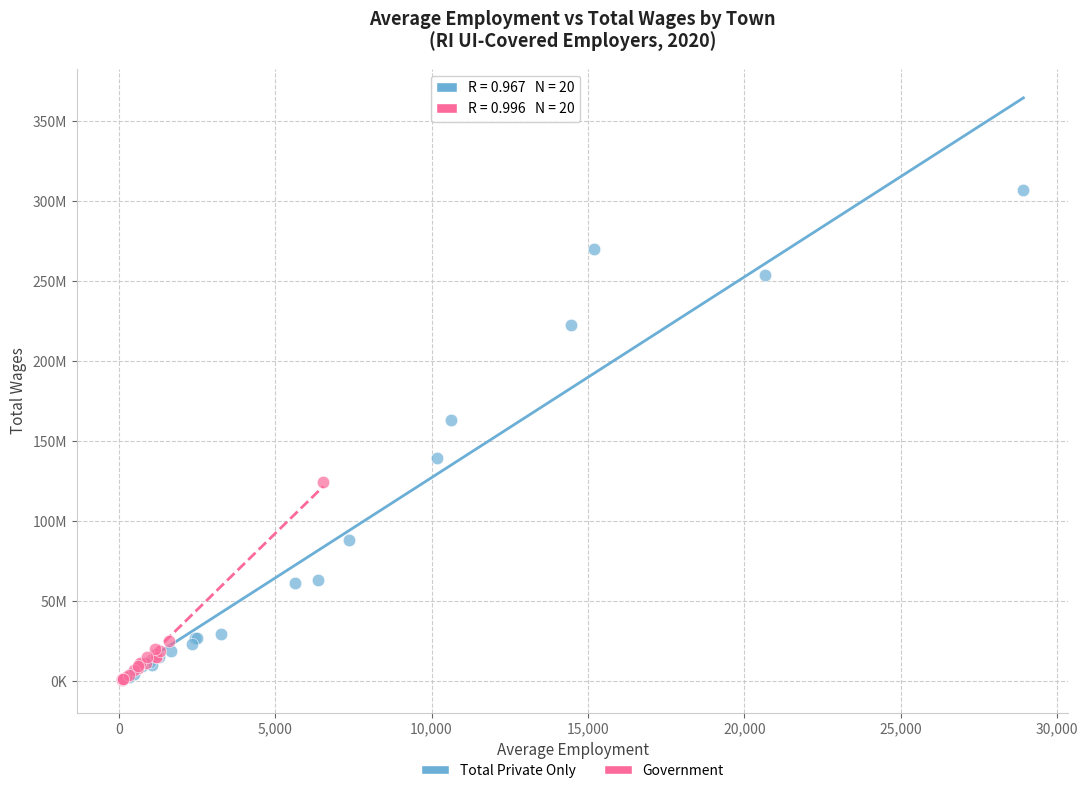

What are all the series names shown in the legend?

Total Private Only, Government